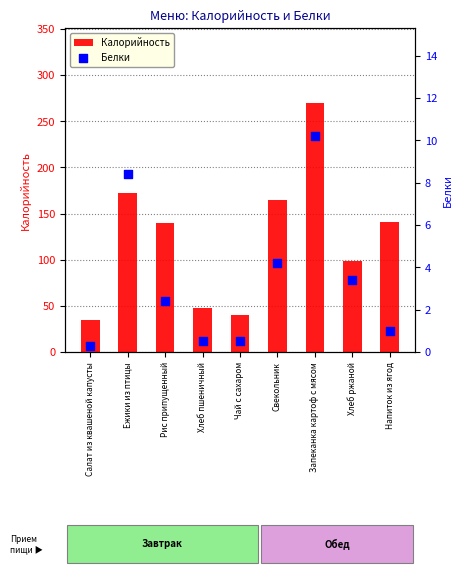

Which series reaches the maximum Y coordinate?

Калорийность